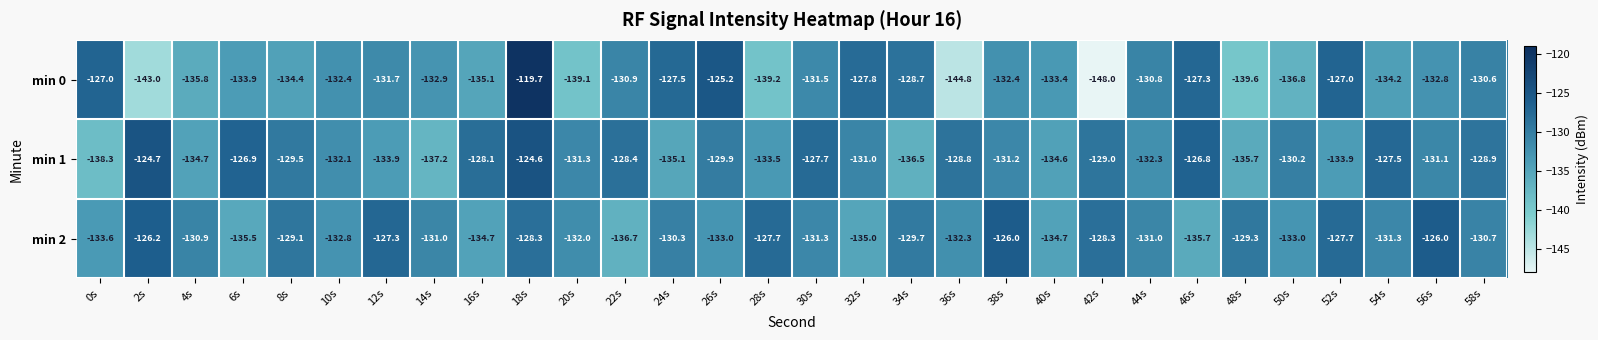

At 40s, list the series in order from largest to smallest.

min 0, min 1, min 2